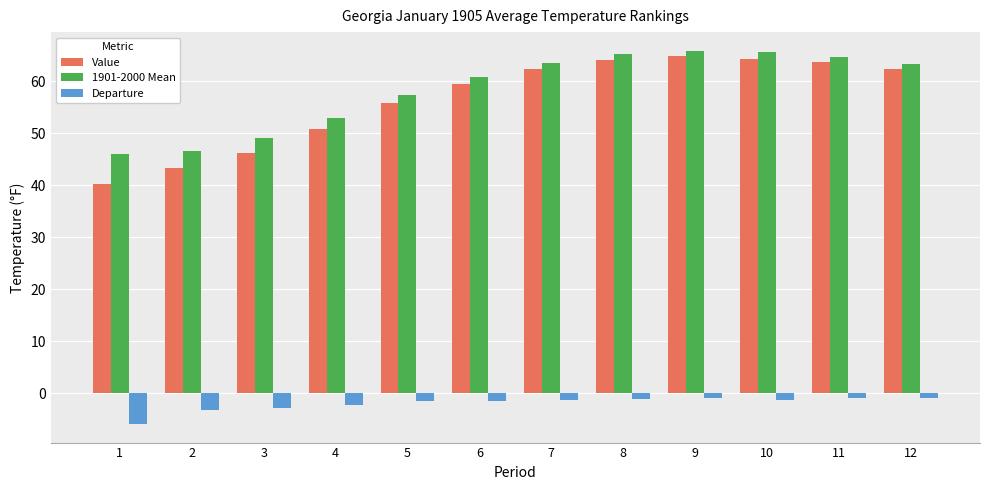

Which series has the largest range (max minus min)?

Value